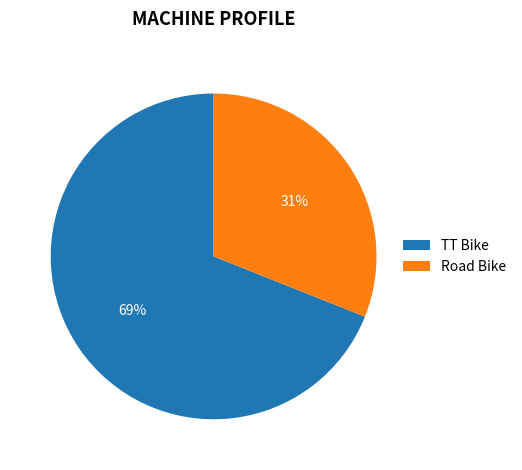

Between Road Bike and TT Bike, which is larger?

TT Bike